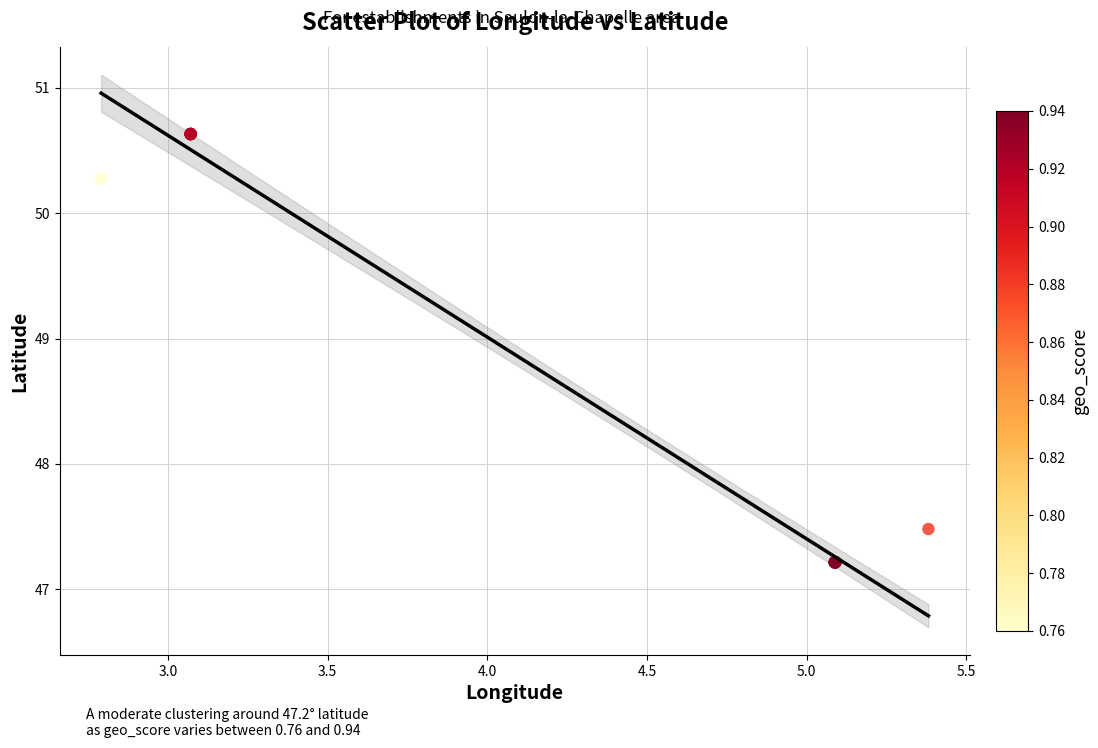

What Y value in the scatter plot is closest to 48?

47.5